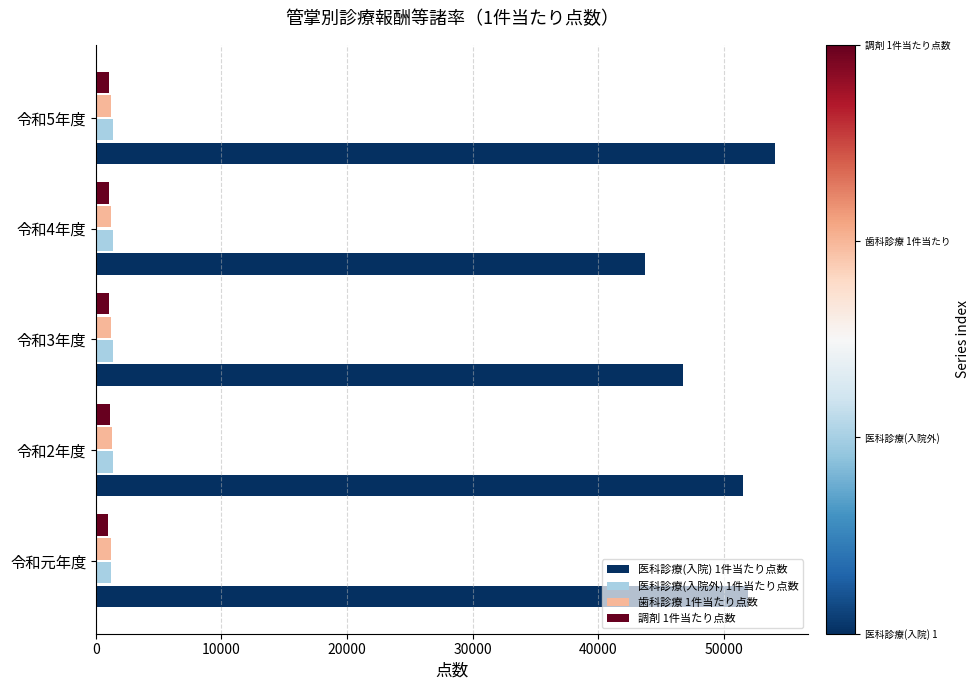

At how many categories does at least one series exceed 8593?

5